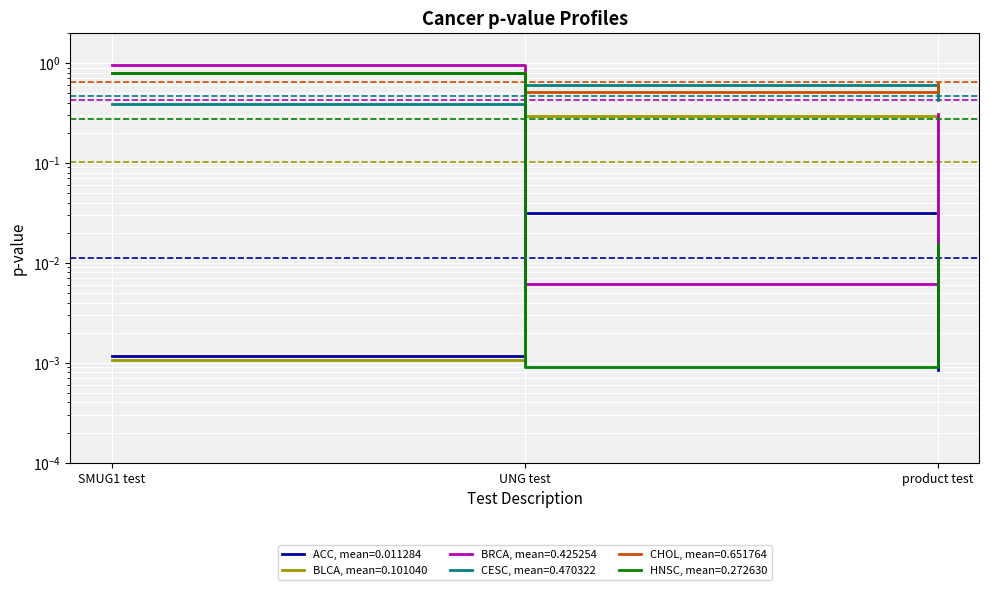

What is the label of the 2nd point from the right?

UNG test